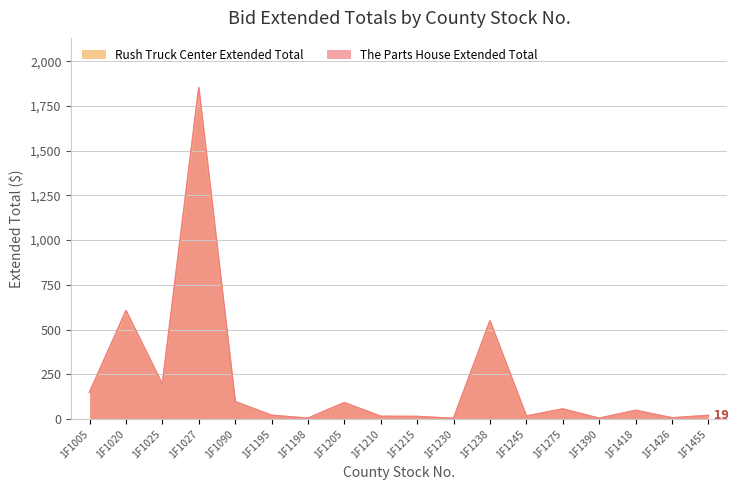

Does the chart have visible grid lines?

Yes